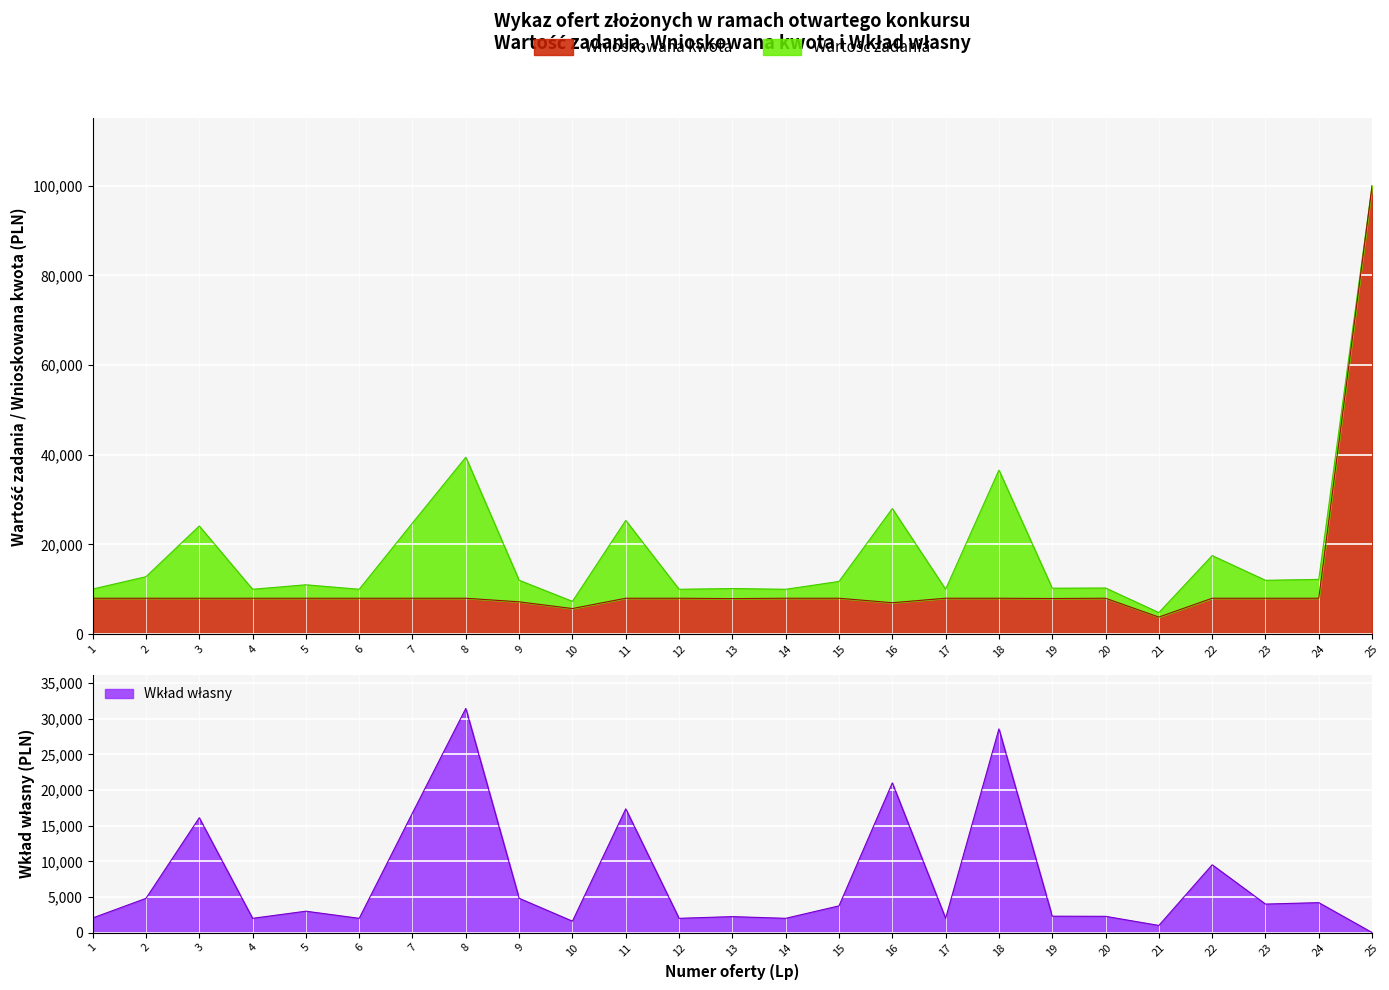

True or false: Wartość zadania and Wnioskowana kwota intersect in this chart.

False